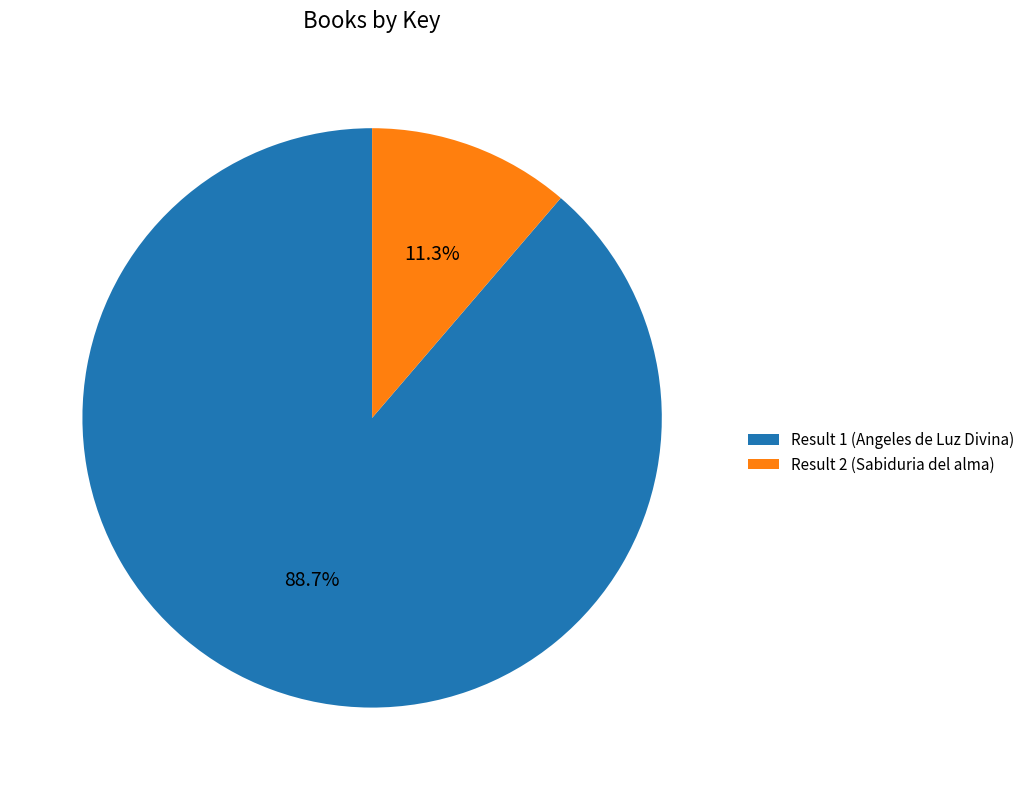

What is the smallest slice in the pie chart?

Result 2 (Sabiduria del alma)